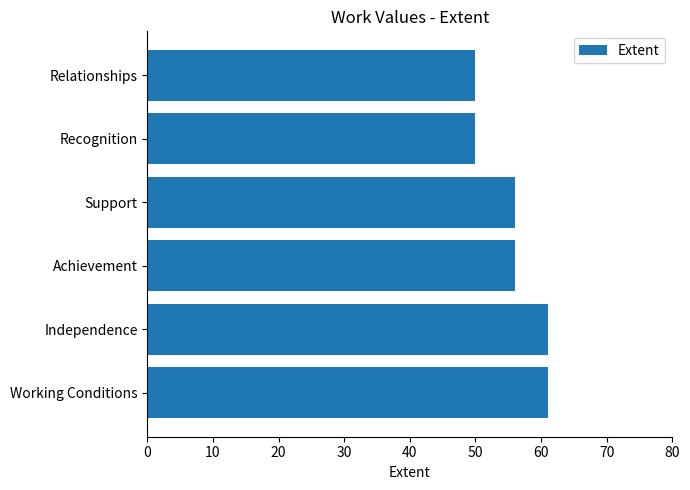

What is the maximum value shown in the chart?

61